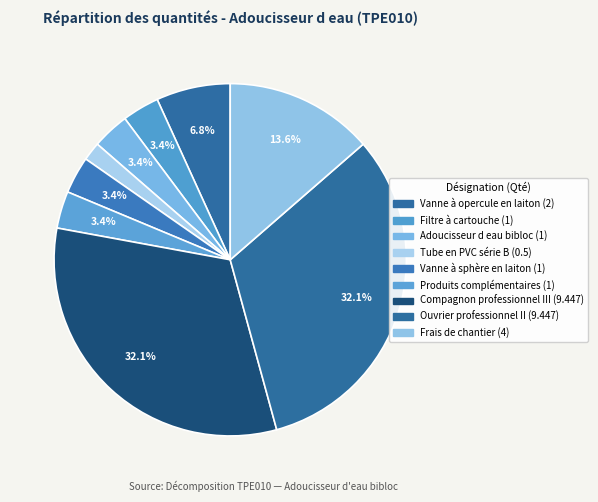

How many segments does this pie chart have?

9